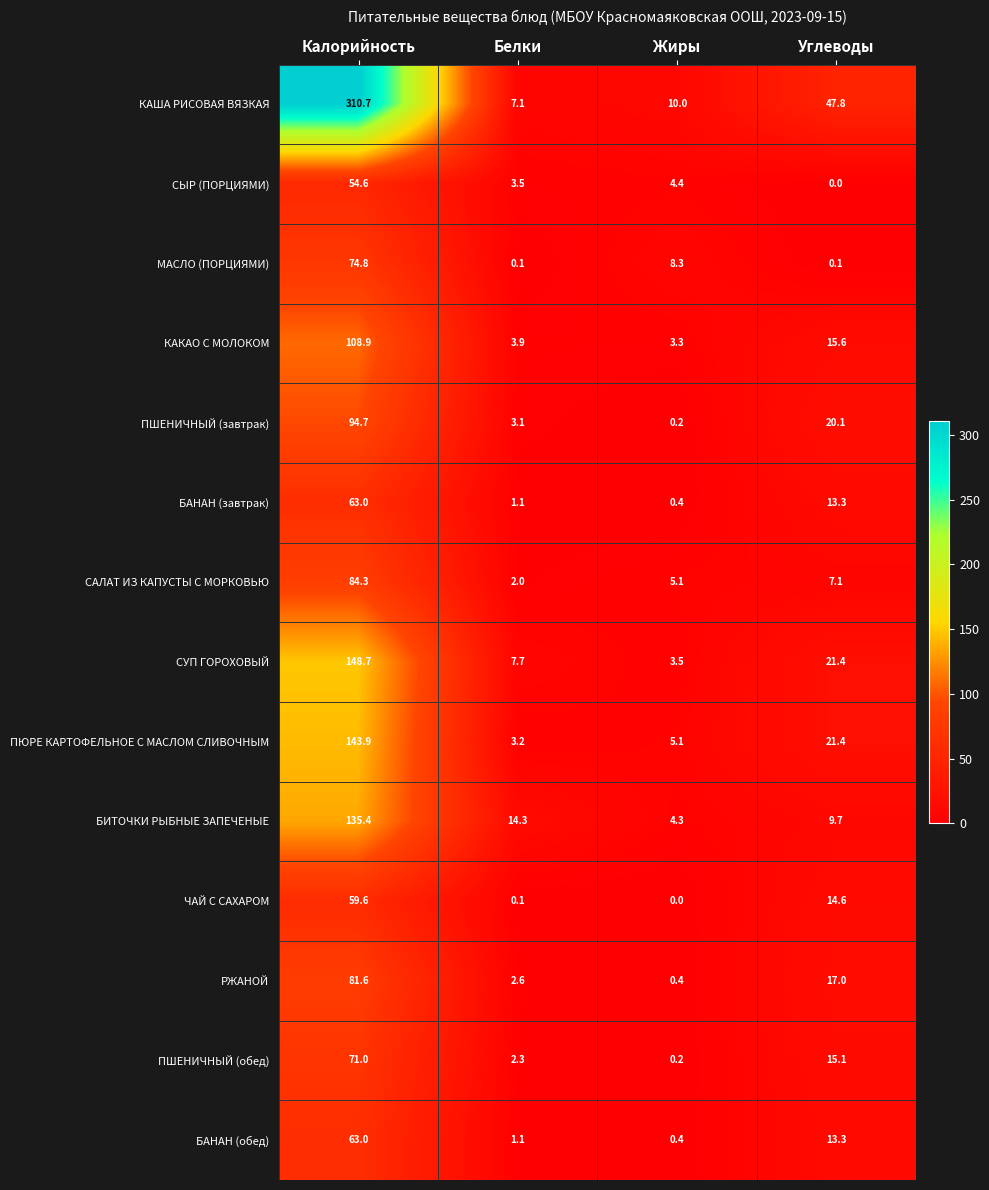

Between Белки and Углеводы, which series saw the biggest shift?

КАША РИСОВАЯ ВЯЗКАЯ